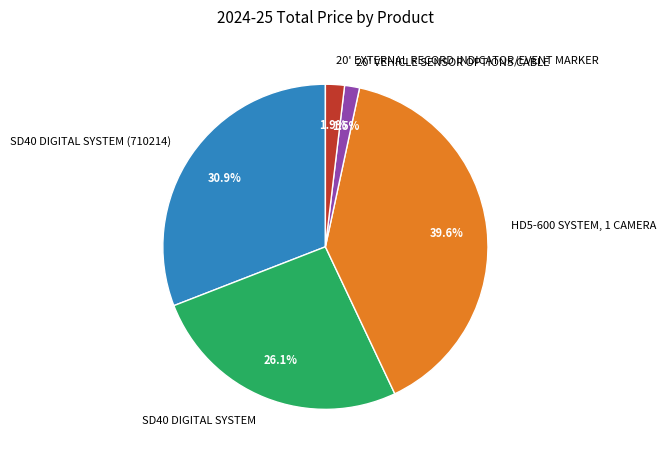

The SD40 DIGITAL SYSTEM (710214) slice represents 23% of the pie. True or false?

False